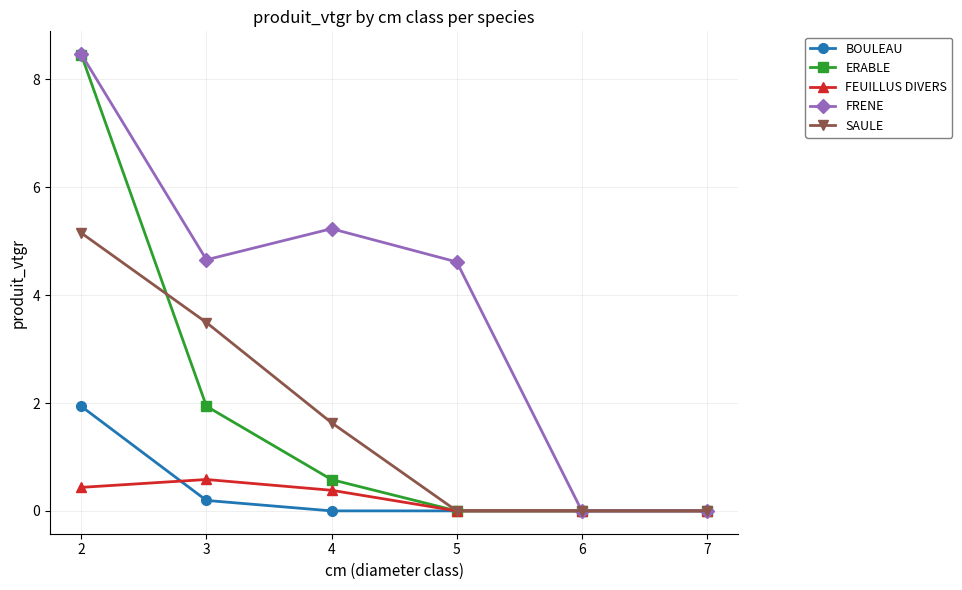

How many lines are shown in the chart?

5